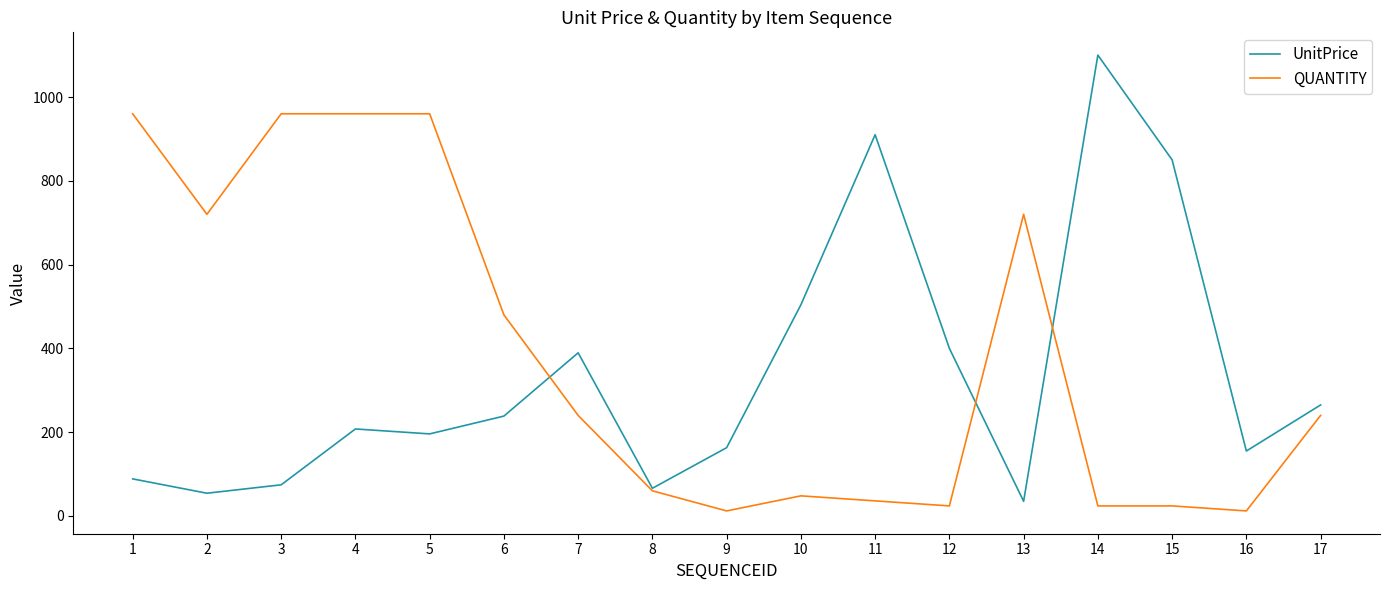

At 15, list the series in order from smallest to largest.

QUANTITY, UnitPrice